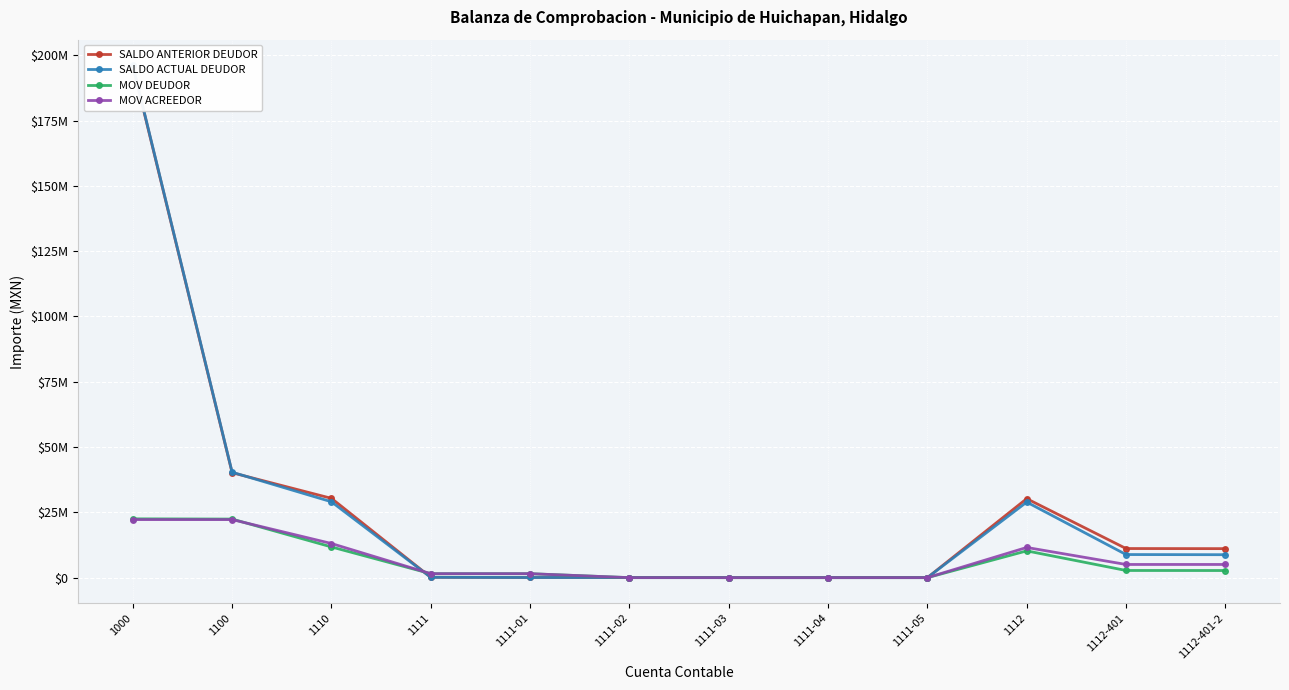

Which series ends up on top after the final intersection of SALDO ANTERIOR DEUDOR and MOV ACREEDOR?

SALDO ANTERIOR DEUDOR